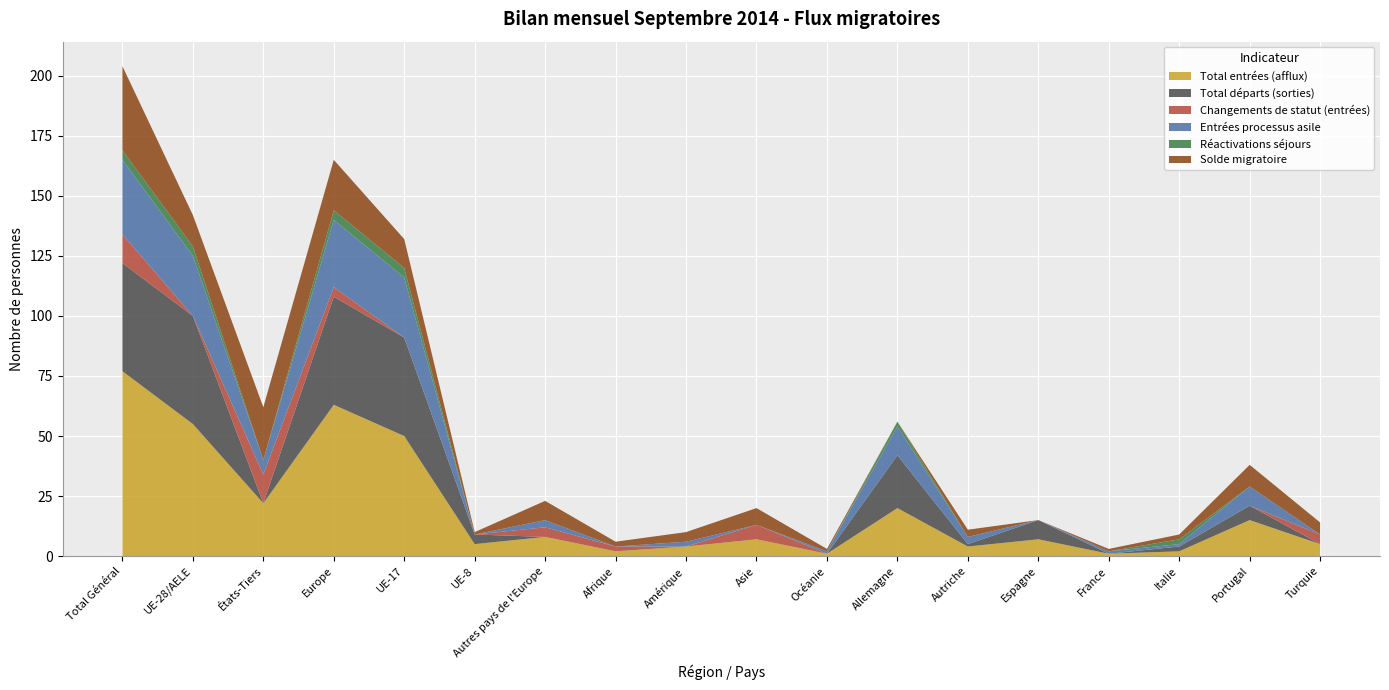

Reading left to right, list all the values displayed in this chart.

Total entrées (afflux): Total Général=77	UE-28/AELE=55	États-Tiers=22	Europe=63	UE-17=50	UE-8=5	Autres pays de l'Europe=8	Afrique=2	Amérique=4	Asie=7	Océanie=1	Allemagne=20	Autriche=4	Espagne=7	France=1	Italie=2	Portugal=15	Turquie=5
Total départs (sorties): Total Général=45	UE-28/AELE=45	États-Tiers=0	Europe=45	UE-17=41	UE-8=4	Autres pays de l'Europe=0	Afrique=0	Amérique=0	Asie=0	Océanie=0	Allemagne=22	Autriche=1	Espagne=8	France=0	Italie=2	Portugal=6	Turquie=0
Changements de statut (entrées): Total Général=12	UE-28/AELE=0	États-Tiers=12	Europe=4	UE-17=0	UE-8=0	Autres pays de l'Europe=4	Afrique=2	Amérique=0	Asie=6	Océanie=0	Allemagne=0	Autriche=0	Espagne=0	France=0	Italie=0	Portugal=0	Turquie=4
Entrées processus asile: Total Général=31	UE-28/AELE=25	États-Tiers=6	Europe=28	UE-17=25	UE-8=0	Autres pays de l'Europe=3	Afrique=0	Amérique=2	Asie=0	Océanie=1	Allemagne=12	Autriche=3	Espagne=0	France=1	Italie=1	Portugal=8	Turquie=0
Réactivations séjours: Total Général=4	UE-28/AELE=4	États-Tiers=0	Europe=4	UE-17=4	UE-8=0	Autres pays de l'Europe=0	Afrique=0	Amérique=0	Asie=0	Océanie=0	Allemagne=2	Autriche=0	Espagne=0	France=0	Italie=2	Portugal=0	Turquie=0
Solde migratoire: Total Général=35	UE-28/AELE=13	États-Tiers=22	Europe=21	UE-17=12	UE-8=1	Autres pays de l'Europe=8	Afrique=2	Amérique=4	Asie=7	Océanie=1	Allemagne=-1	Autriche=3	Espagne=-1	France=1	Italie=2	Portugal=9	Turquie=5